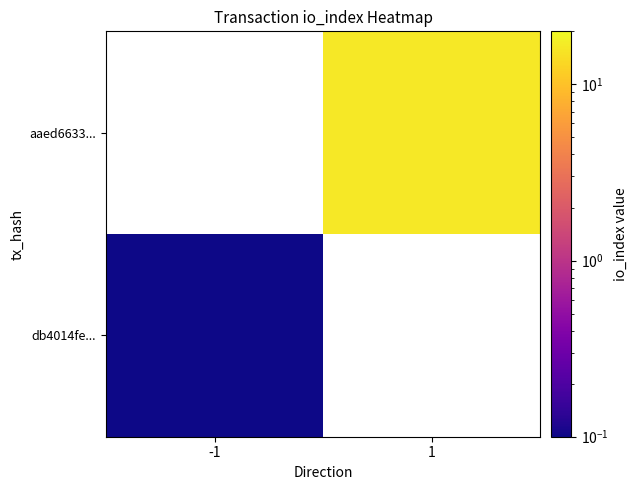

What is the maximum value shown in the chart?

16.0